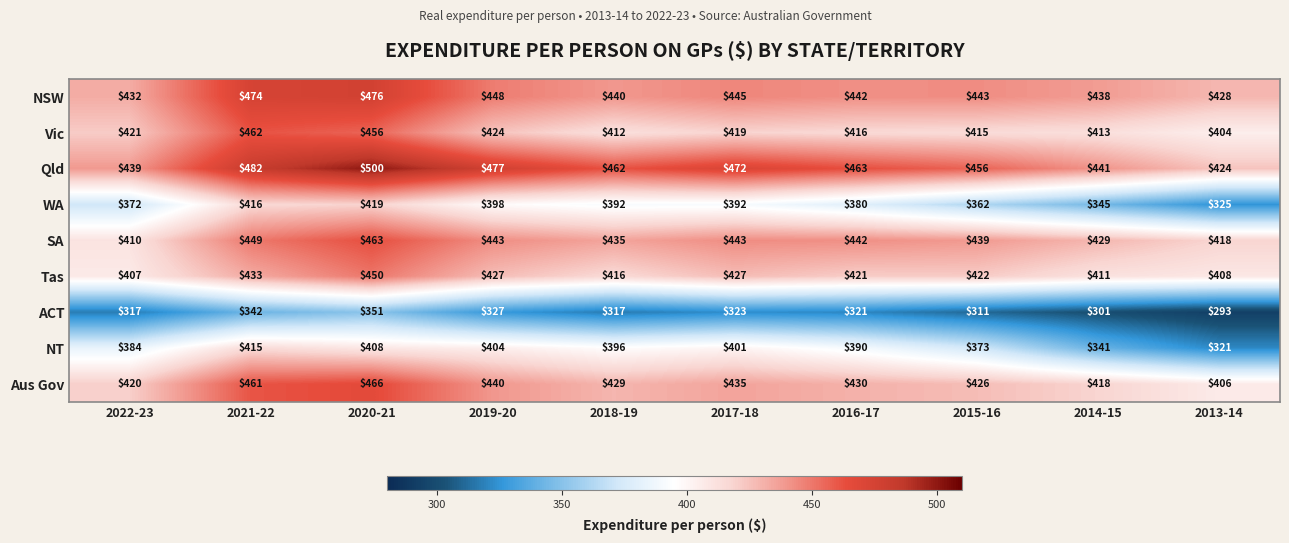

The value of NT at 2014-15 is 70. True or false?

False